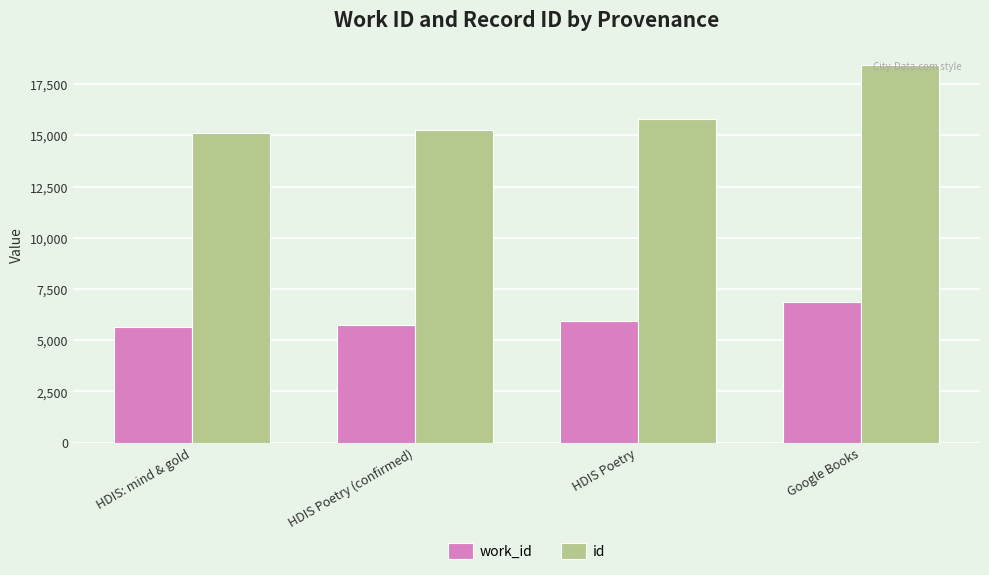

Where is id nearest to the value 16783?

HDIS Poetry